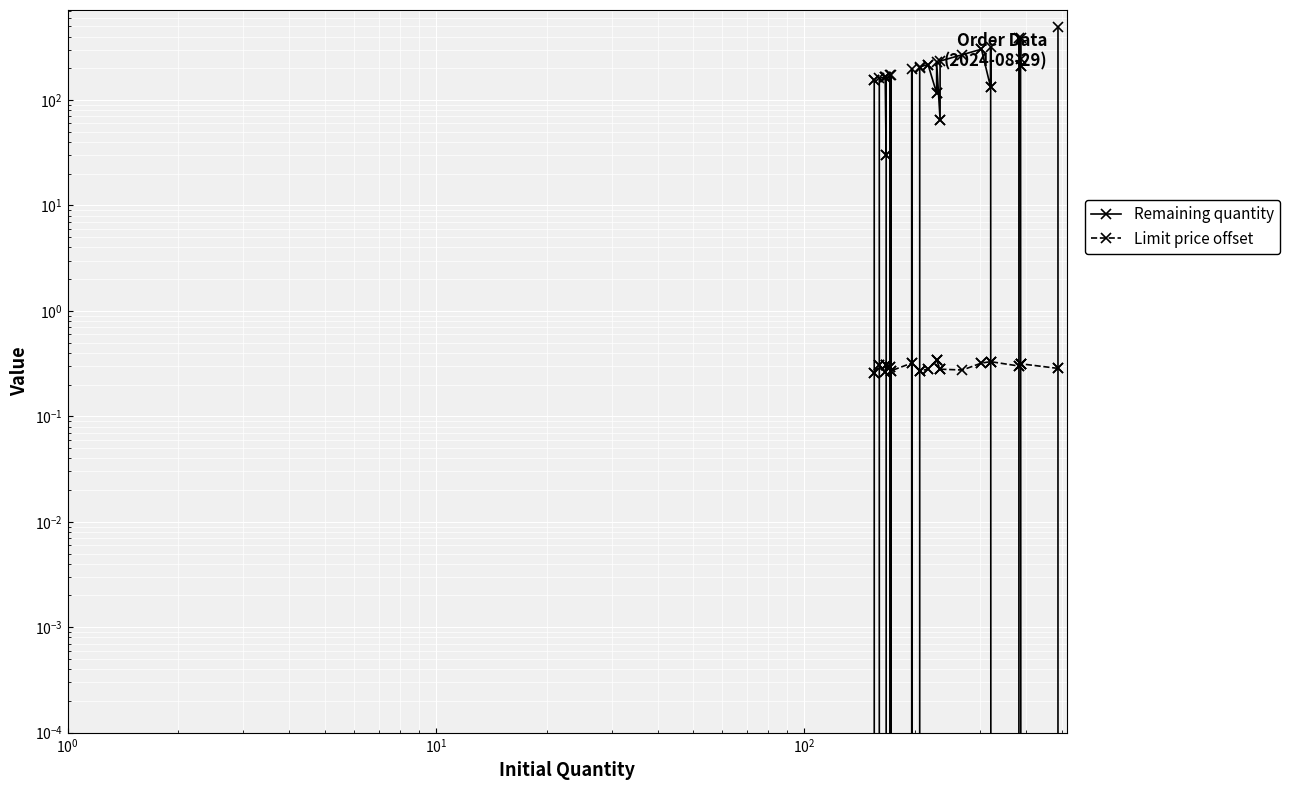

Does the chart display data point markers on the line(s)?

Yes